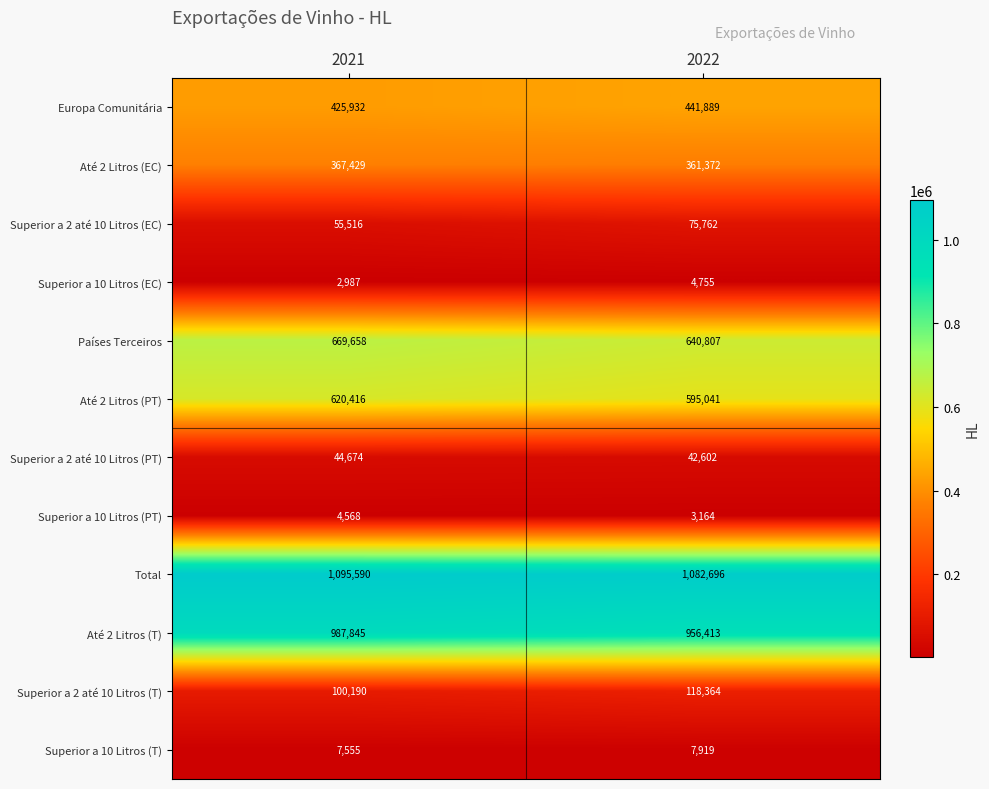

What is the spread (max minus min) of values at 2022?

1079532